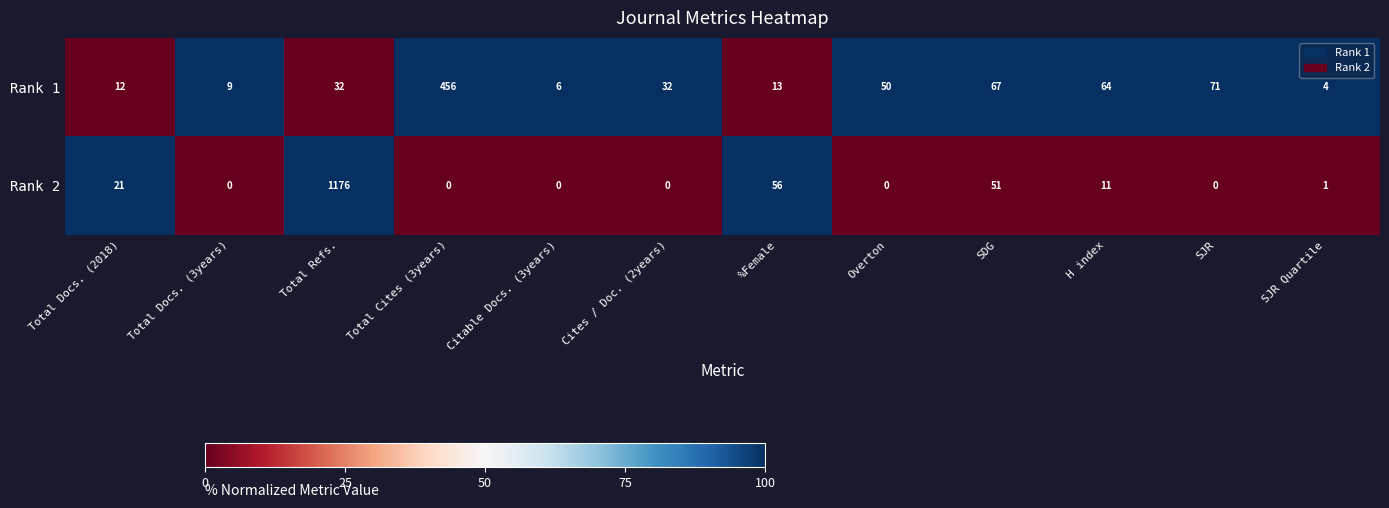

Between Total Refs. and Total Cites (3years), which series saw the biggest shift?

Rank 2